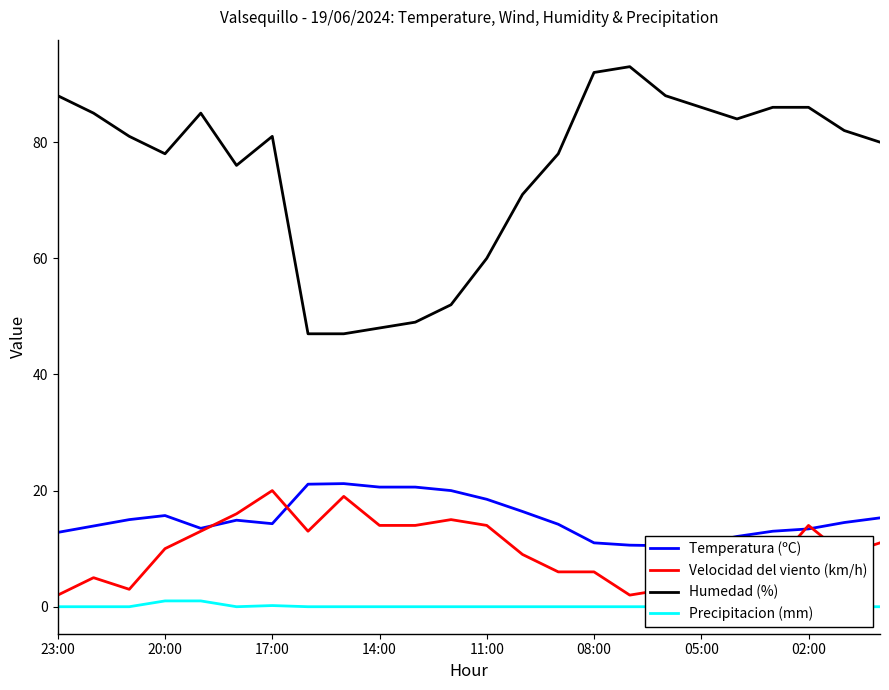

At how many categories does at least one series exceed 84?

9